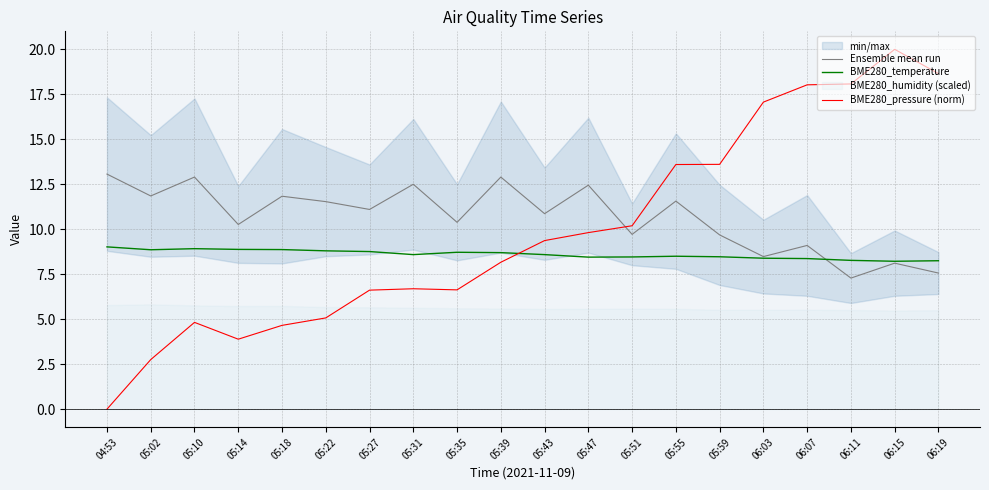

Which has a higher value, 05:47 or 05:55?

05:47